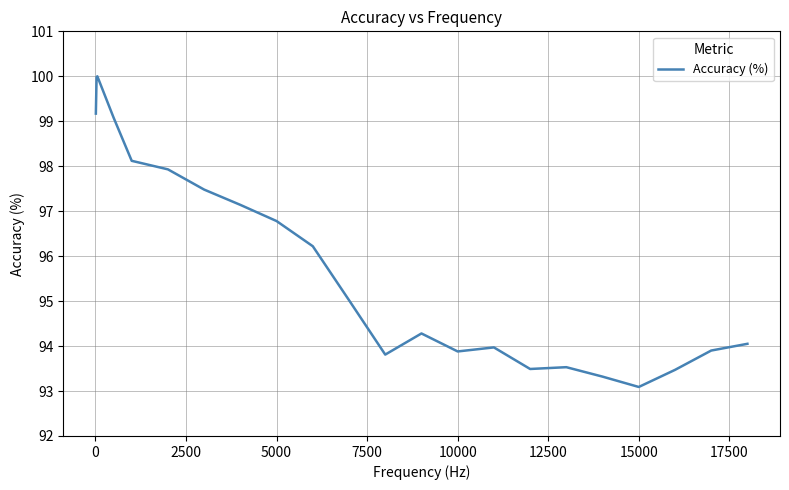

What is the greatest value displayed?

100.0